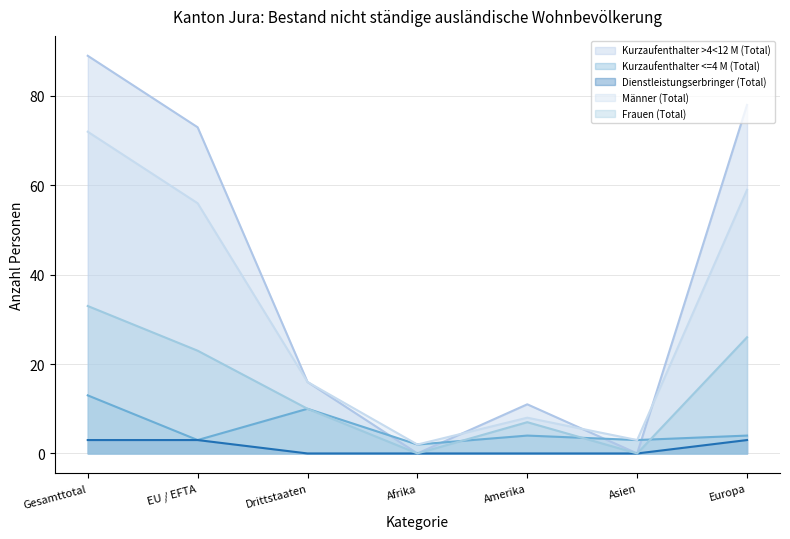

Where does the Männer (Total) series first go above 16?

Gesamttotal